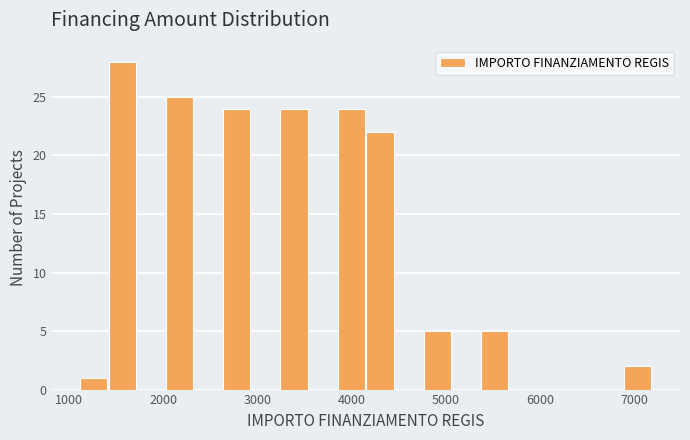

Around what value on the x-axis is the tallest bar? Give the approximate position of its centre, as read against the axis.

1600